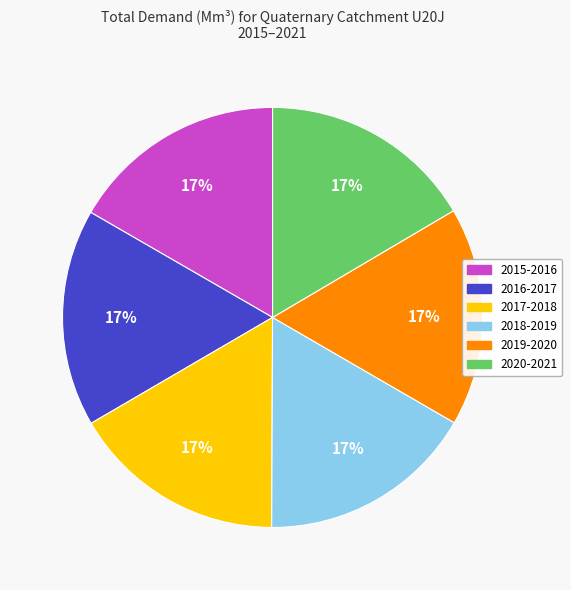

To the nearest percent, what percentage of the pie is 2019-2020?

17%